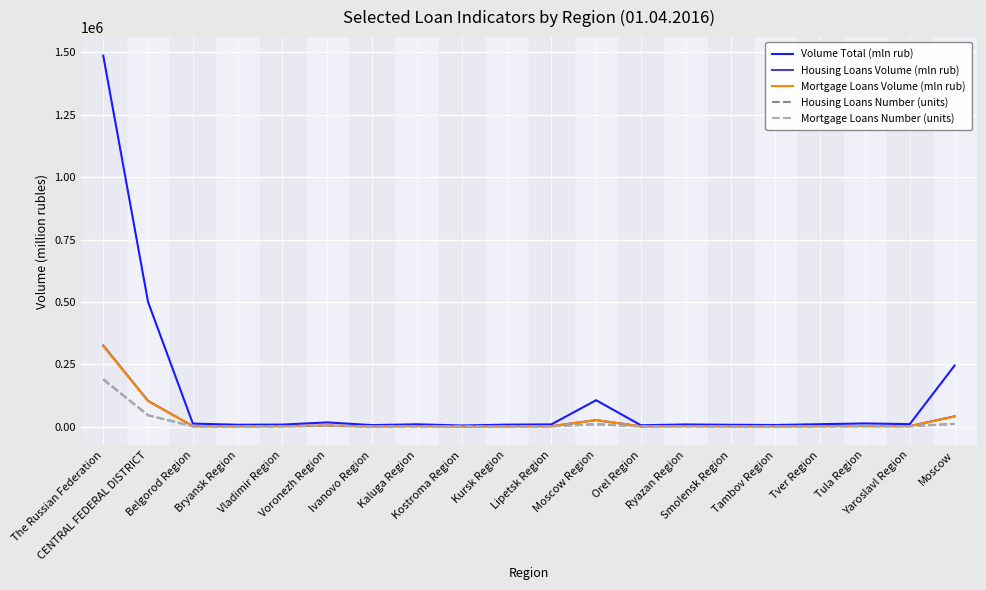

What is the maximum value shown in the chart?

1486913